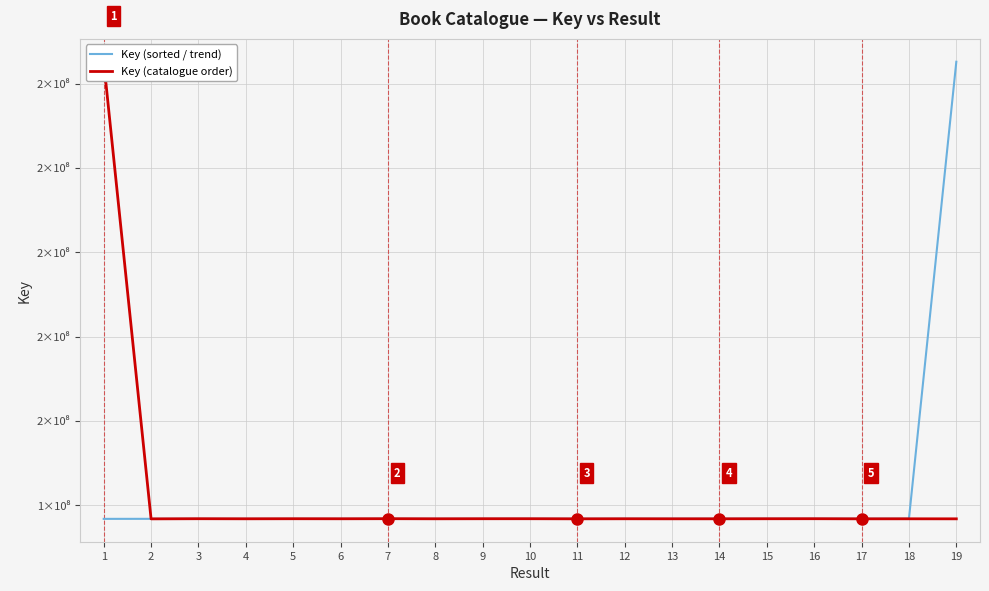

What are all the series names shown in the legend?

Key (sorted / trend), Key (catalogue order)